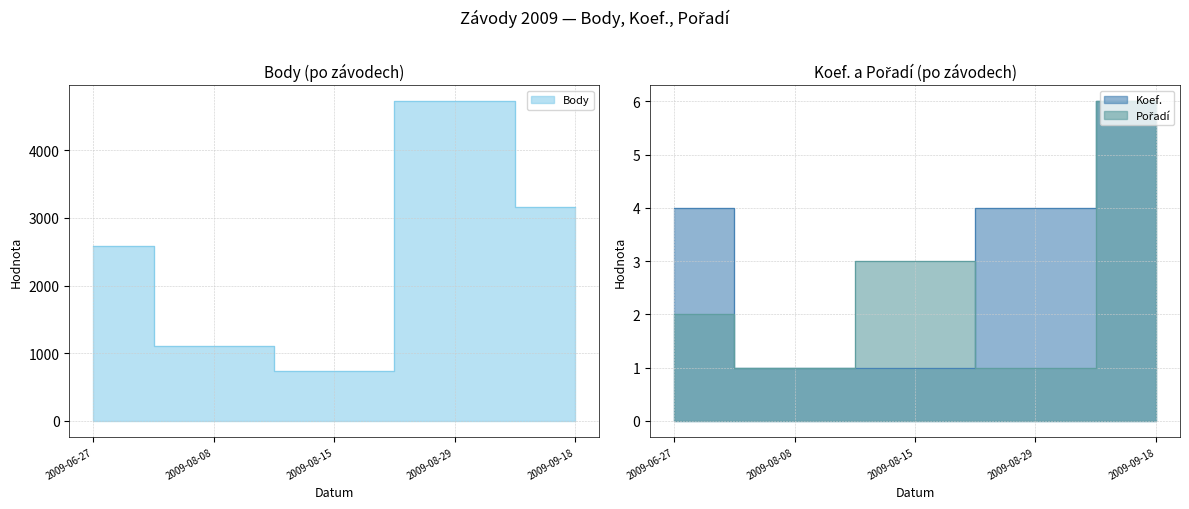

What is the difference between the maximum and minimum values in the Body series?

3983